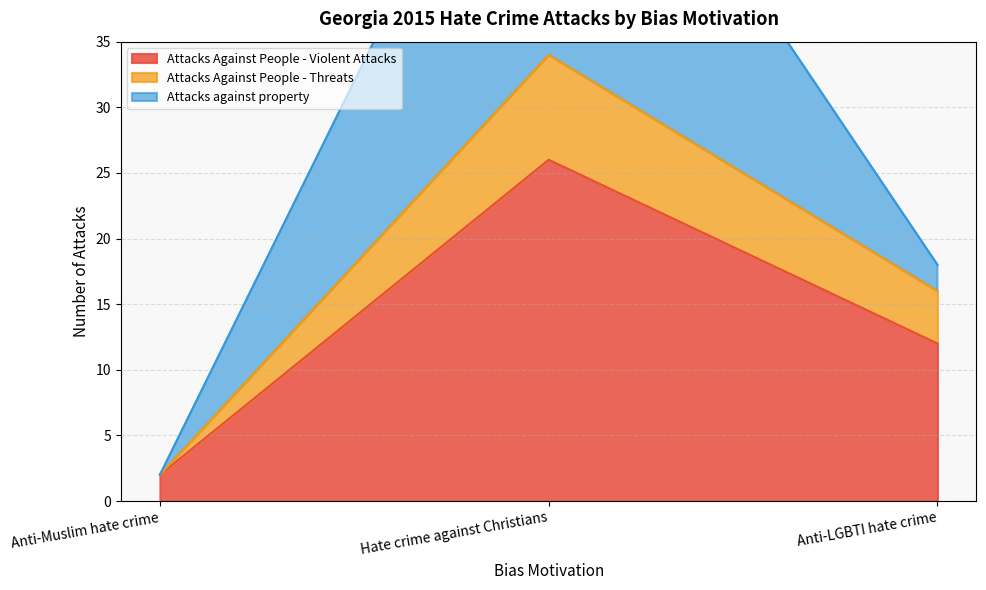

Is the value of Attacks Against People - Violent Attacks at Hate crime against Christians greater than the value of Attacks Against People - Threats at Anti-Muslim hate crime?

Yes